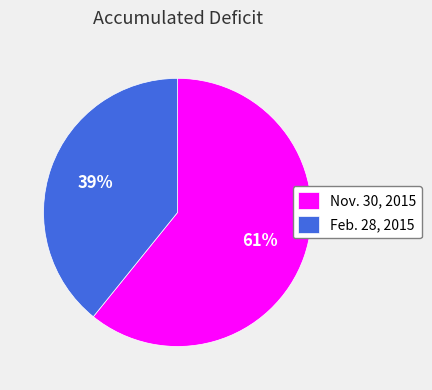

Which slice is the smallest?

Feb. 28, 2015